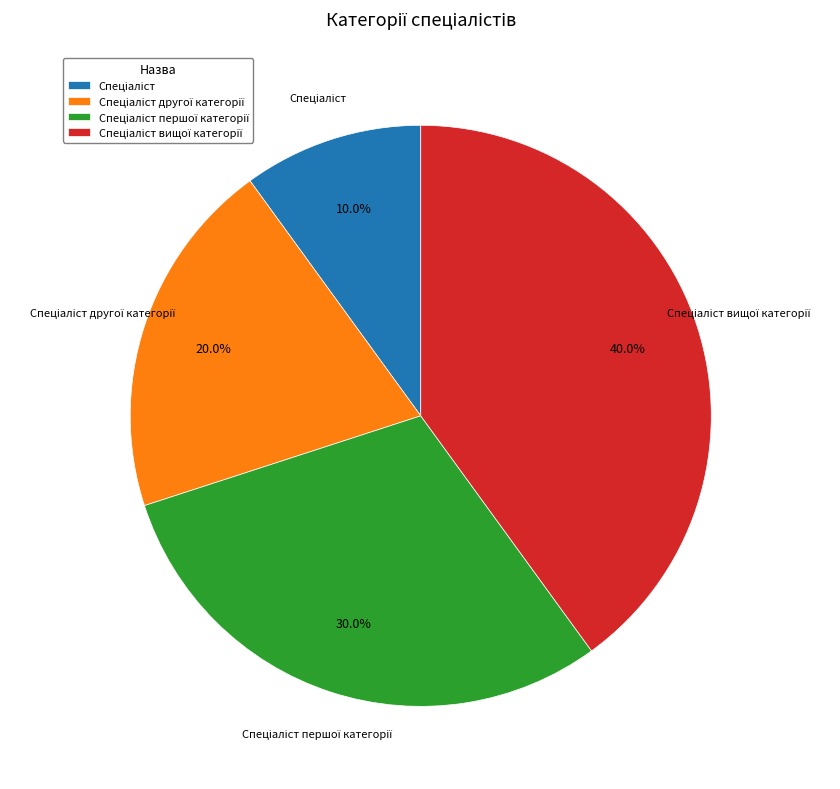

Does any single category account for the majority?

No